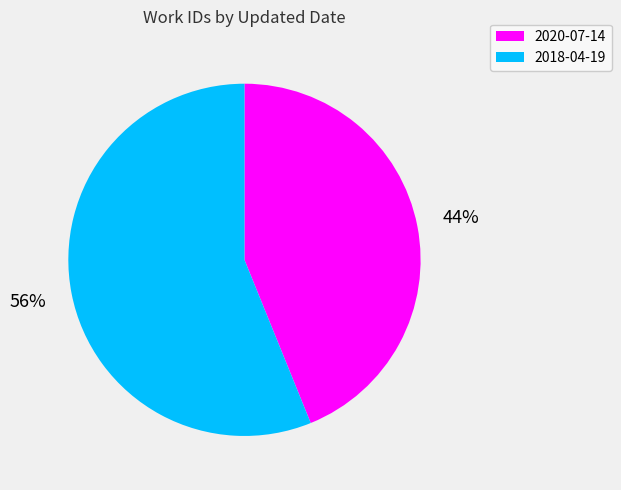

To the nearest percent, what is the average slice percentage?

50%